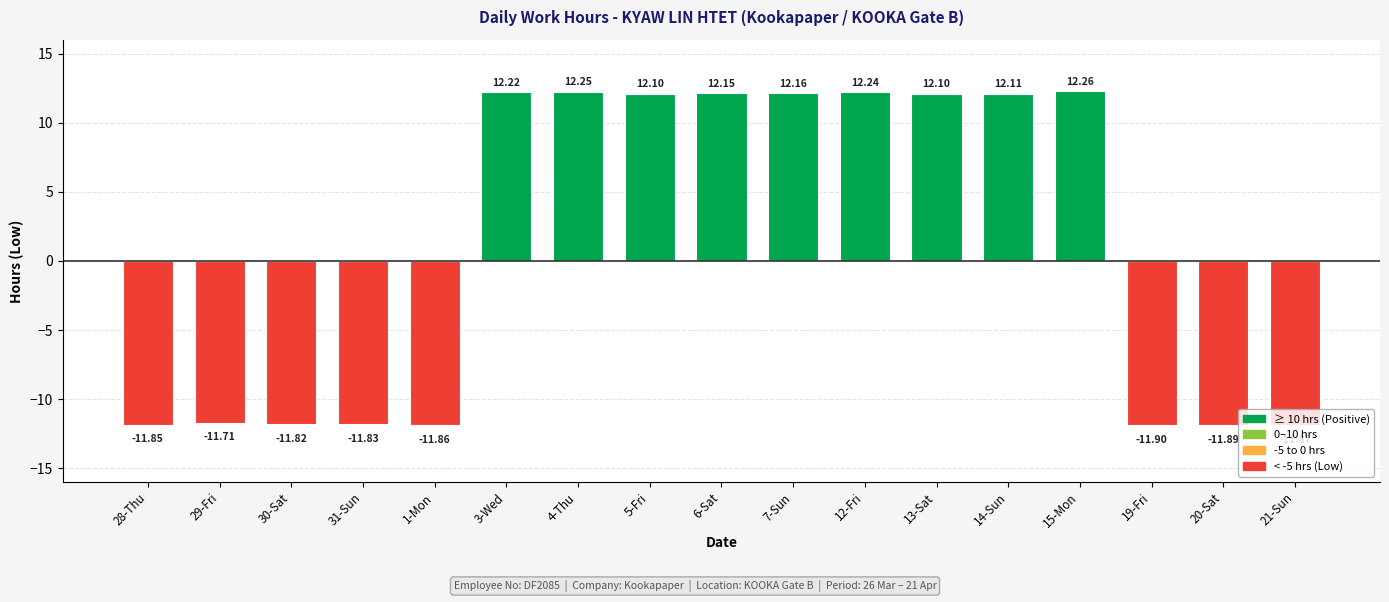

What is the difference between the values at 12-Fri and 1-Mon?

24.1